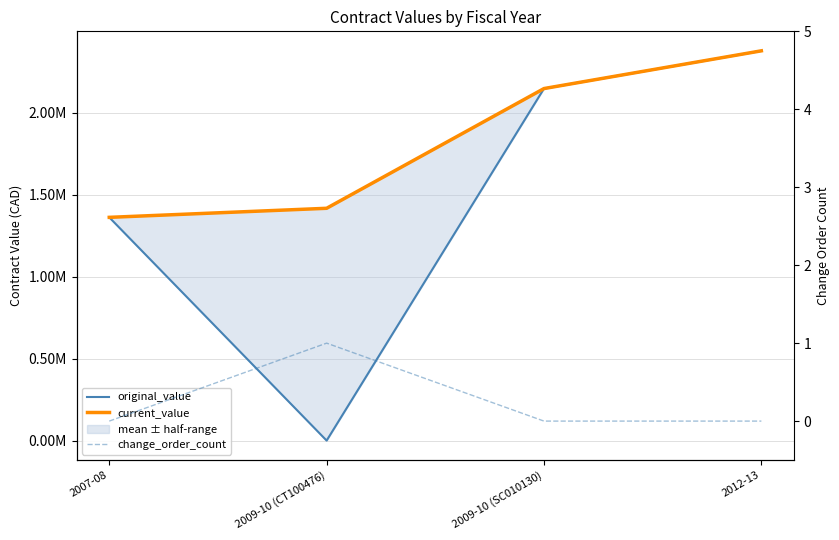

Rank the series by their maximum value, from lowest to highest.

change_order_count, original_value, current_value